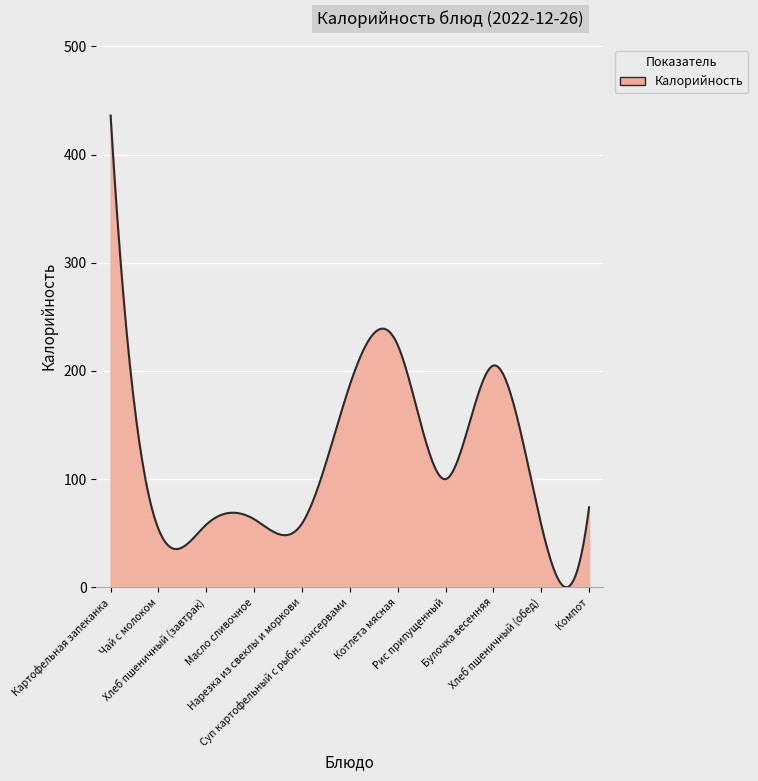

What is the difference between the maximum and minimum values?

435.9